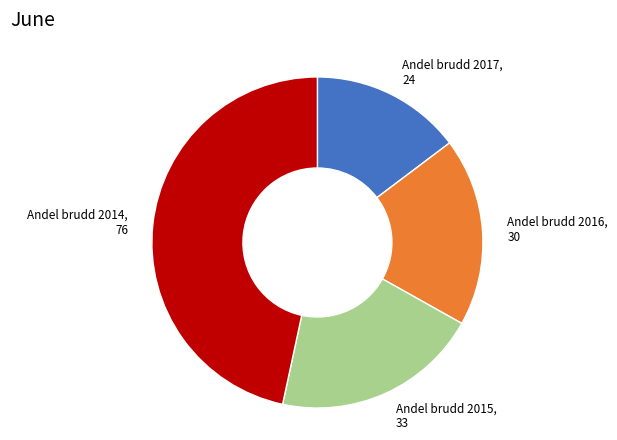

Is there any slice that represents more than half of the pie?

No